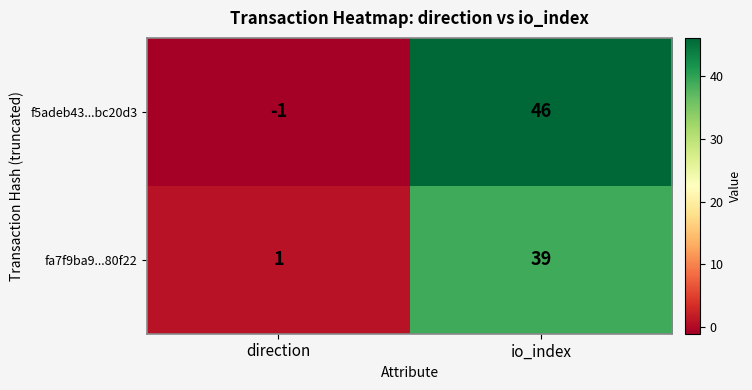

Rank the series by their average value, from lowest to highest.

fa7f9ba9...80f22, f5adeb43...bc20d3